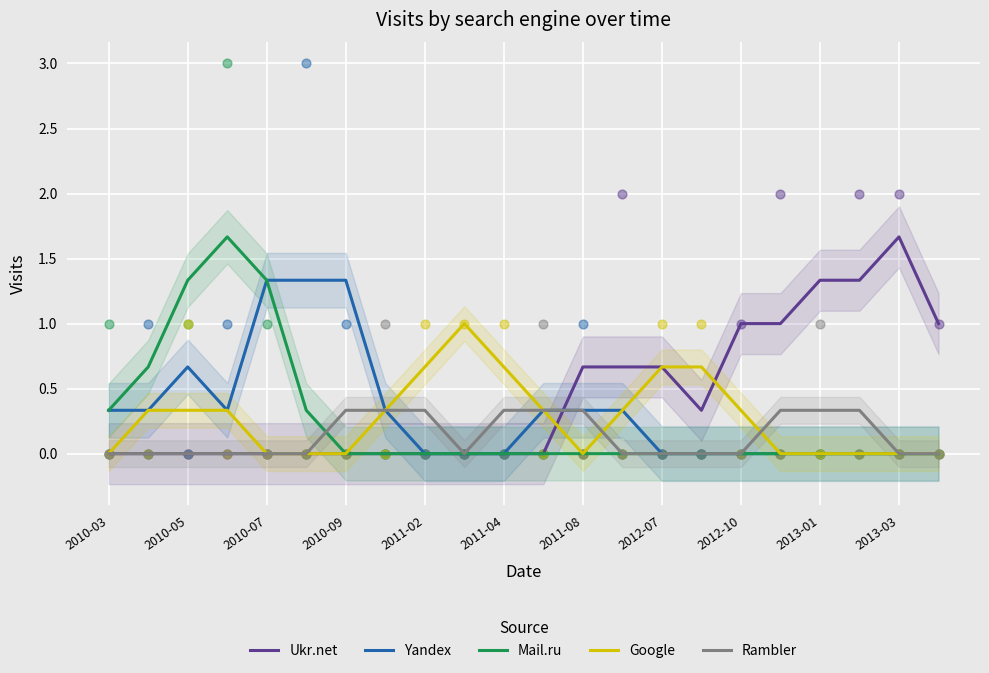

Which series has the largest total across all categories?

Ukr.net